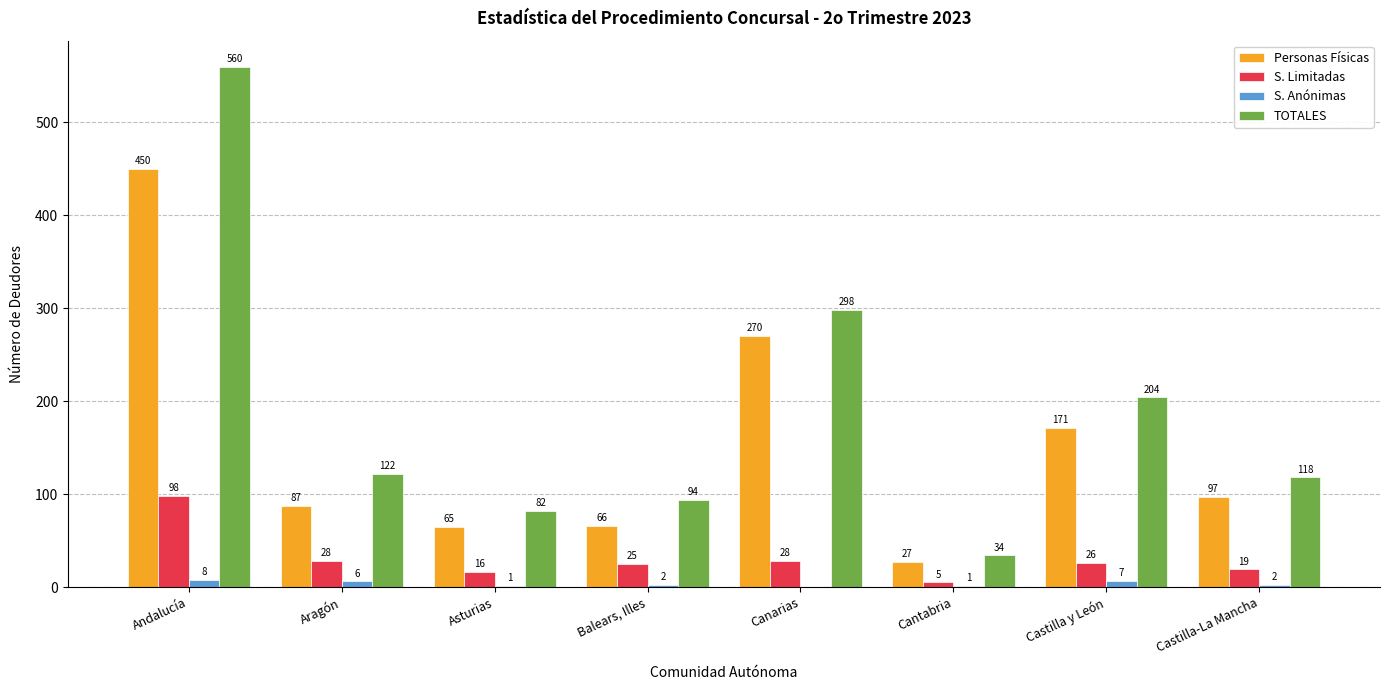

What are all the series names shown in the legend?

Personas Físicas, S. Limitadas, S. Anónimas, TOTALES